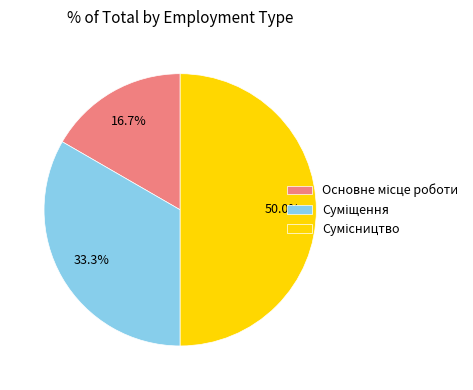

Count the number of slices in the pie.

3